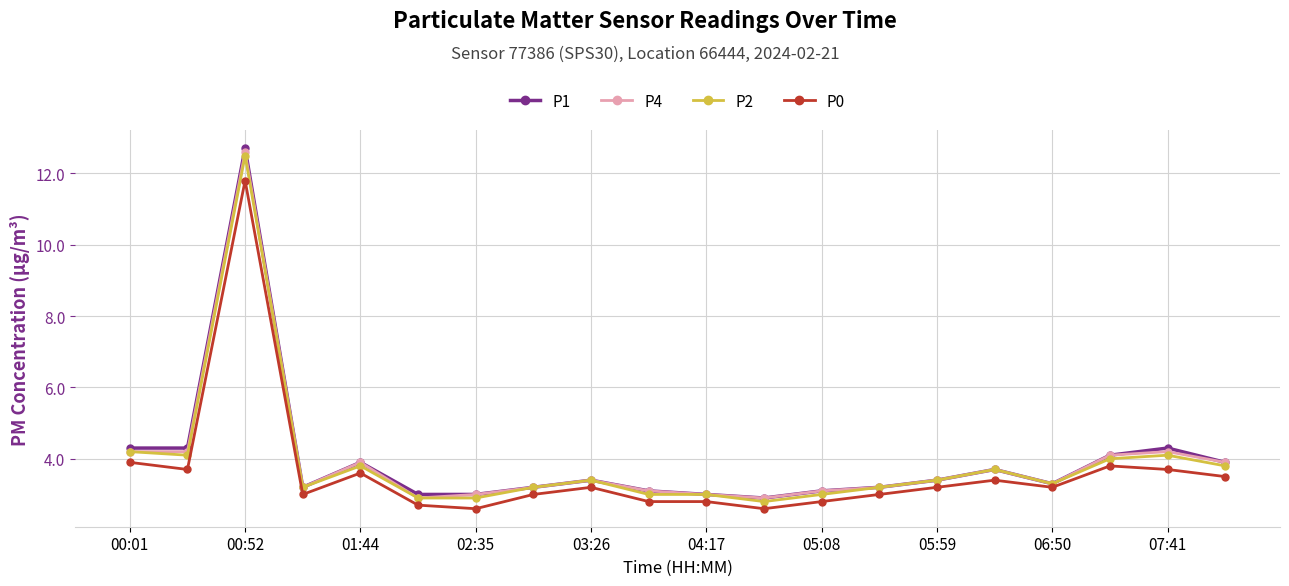

Does the chart have visible grid lines?

Yes